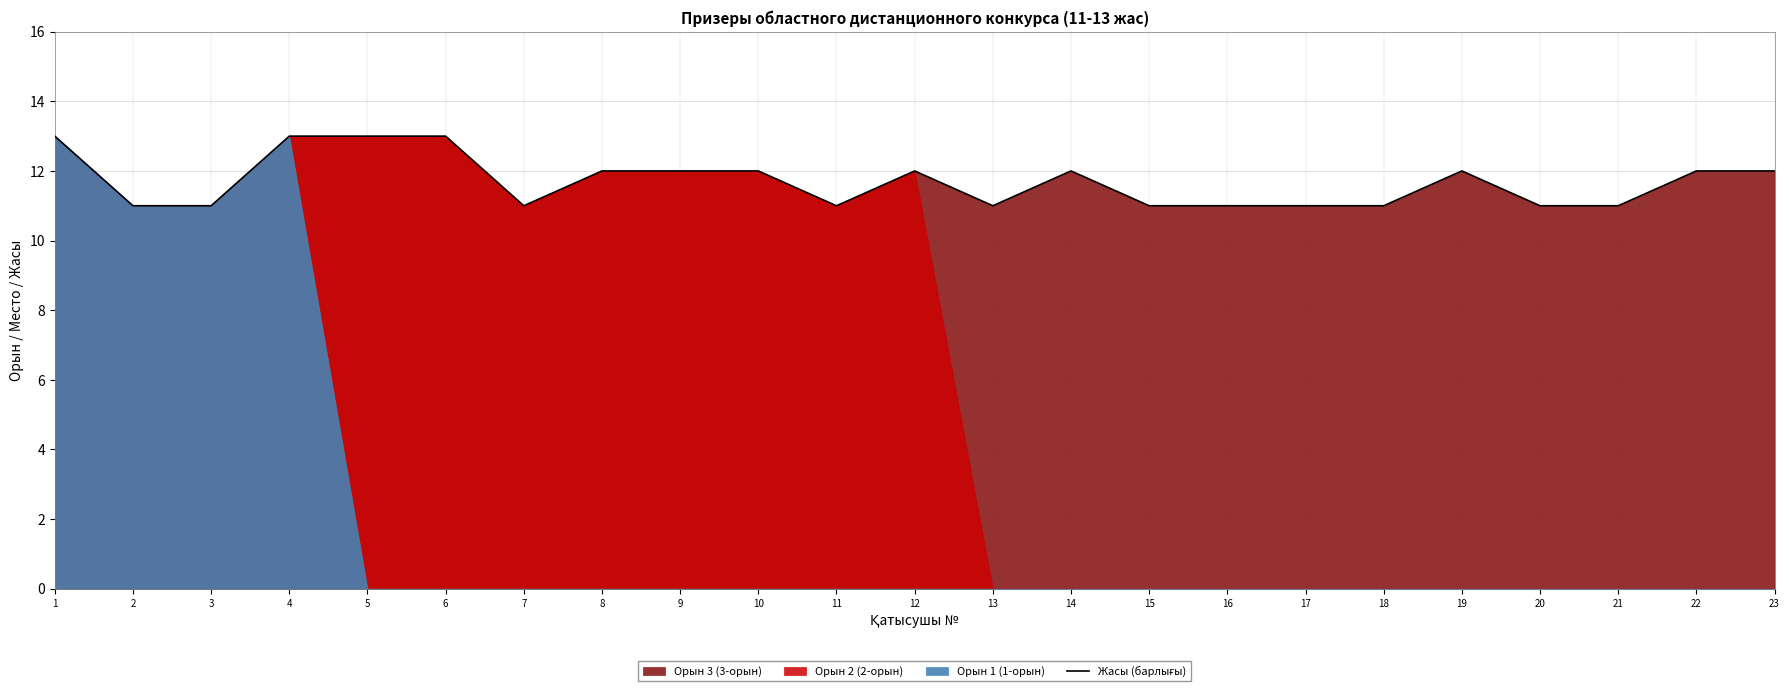

How many lines are shown in the chart?

1